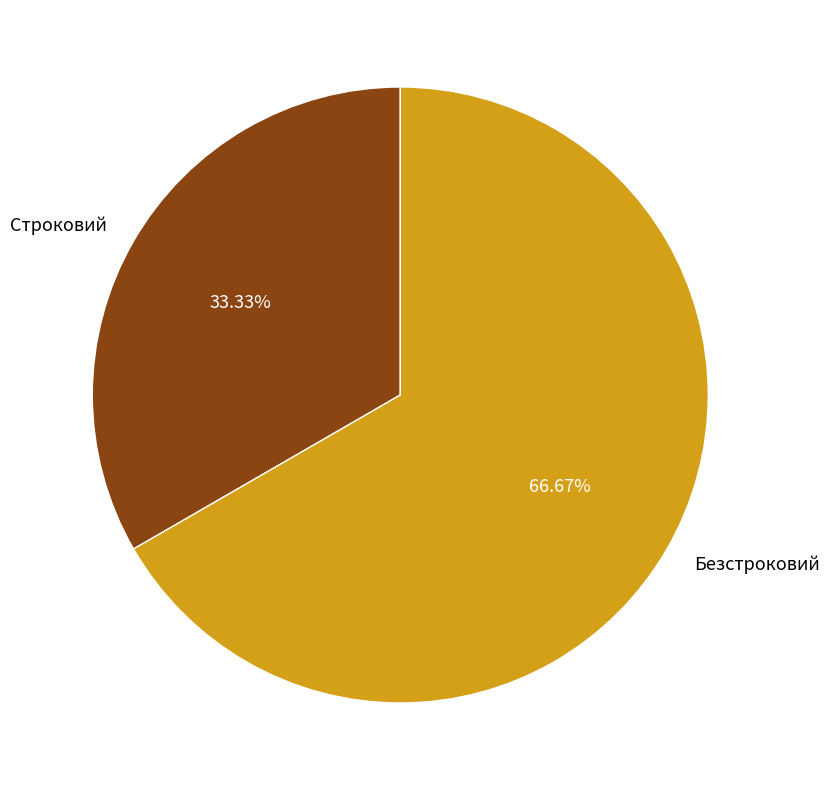

What is the ratio of the value at Строковий to the value at Безстроковий?

0.5